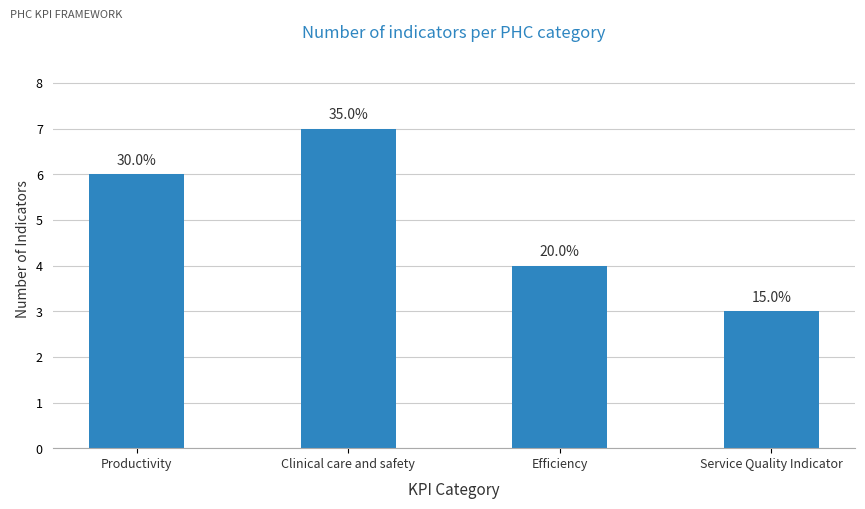

Which has a higher value, Service Quality Indicator or Efficiency?

Efficiency